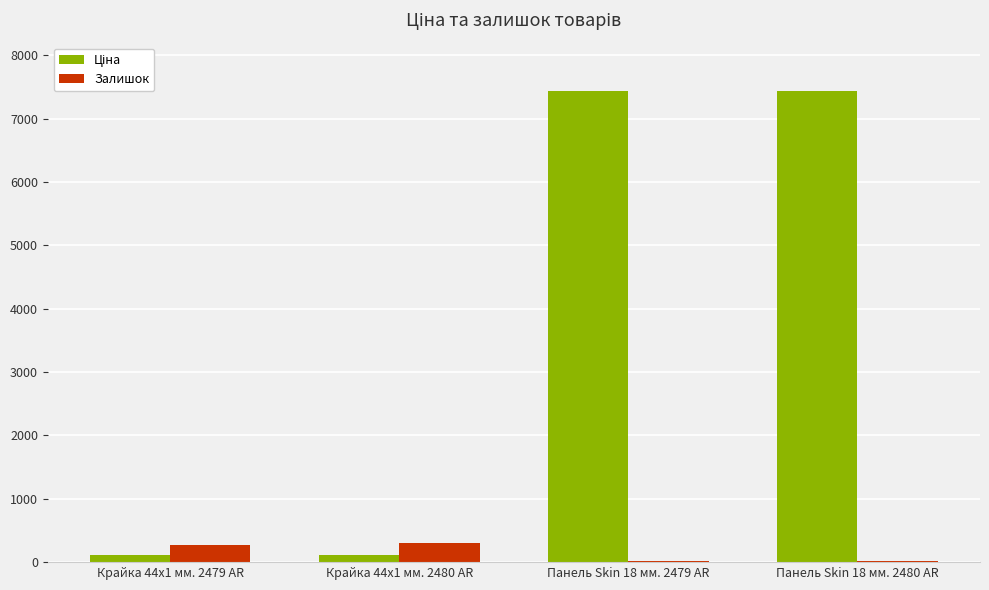

Are the bars horizontal?

No